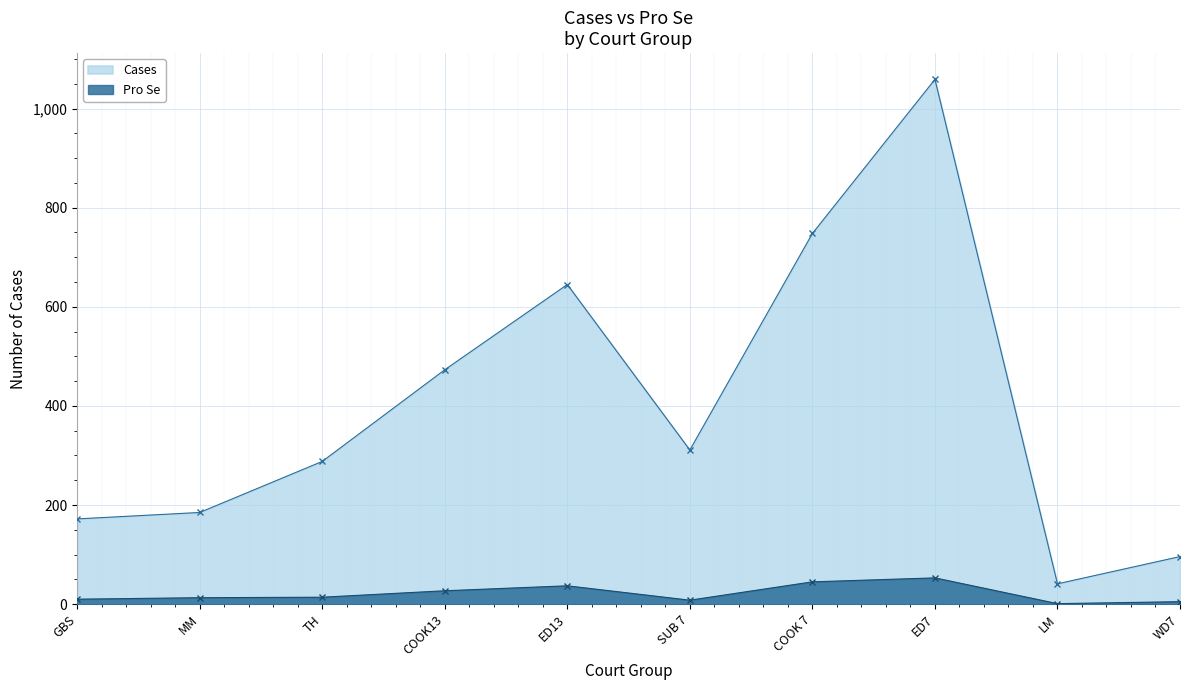

What is the sum of all Cases values?

4018